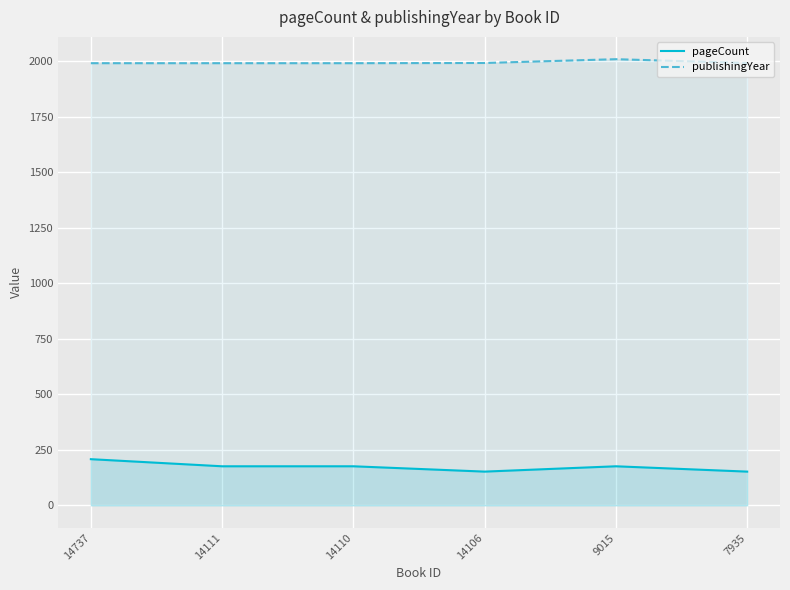

True or false: pageCount and publishingYear cross at least once.

False